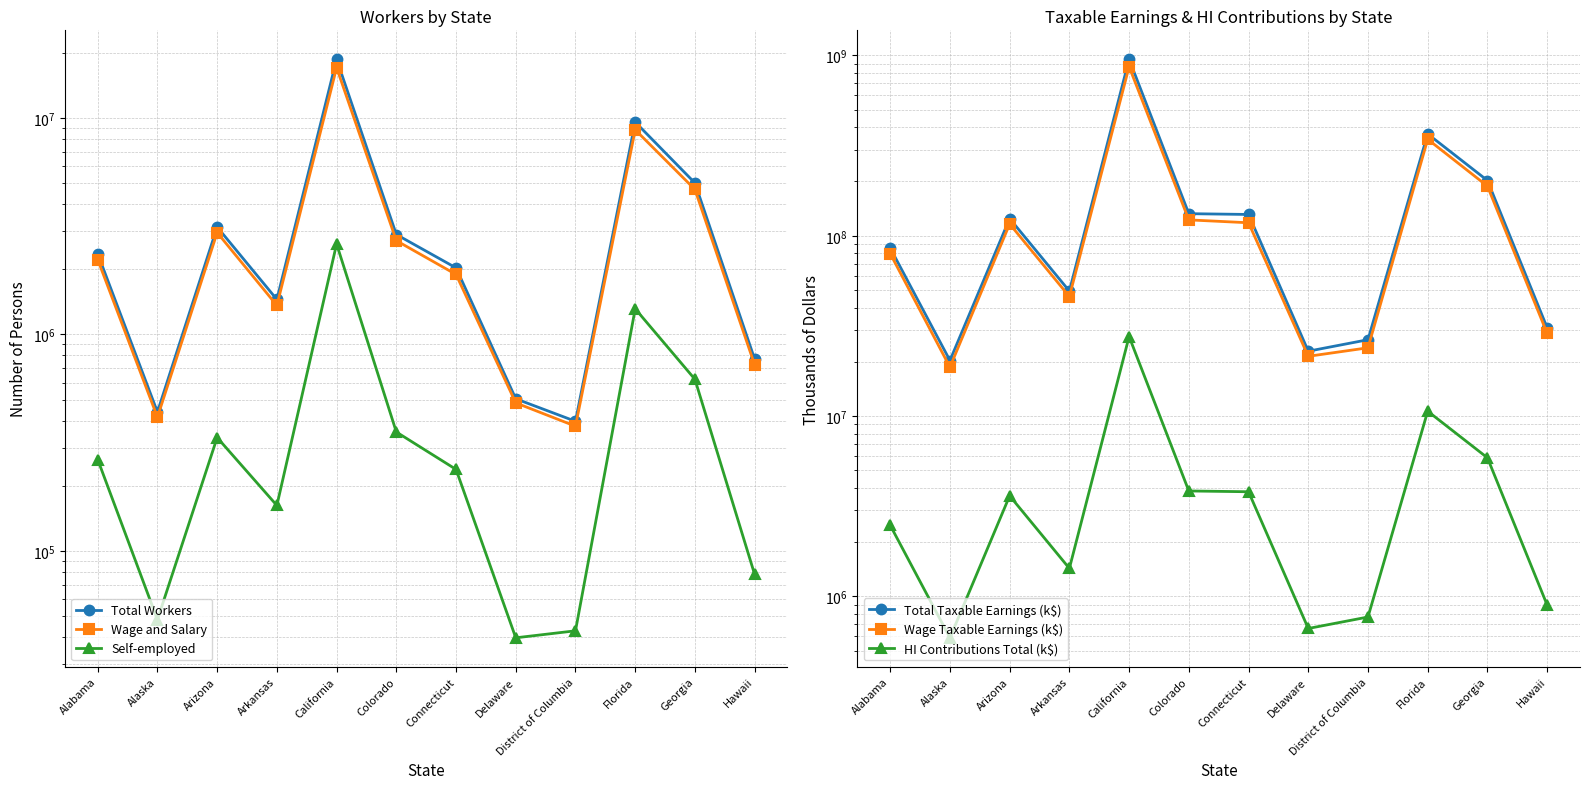

How many values in the Wage and Salary series exceed 2217816?

5